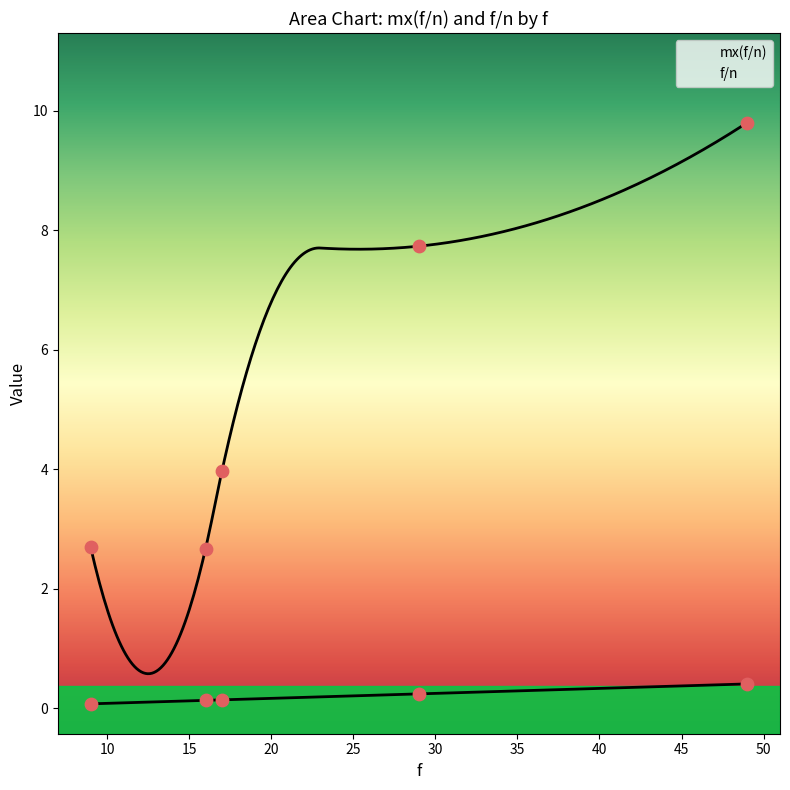

Which series has the largest total across all categories?

mx(f/n)